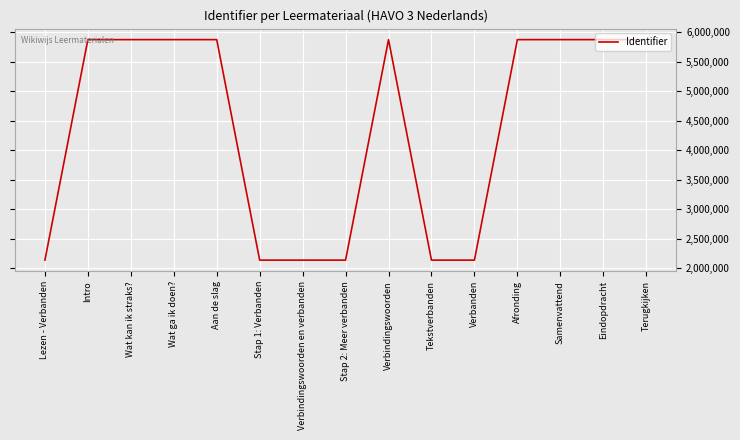

What is the change in value from Wat kan ik straks? to Verbindingswoorden en verbanden?

-3735270